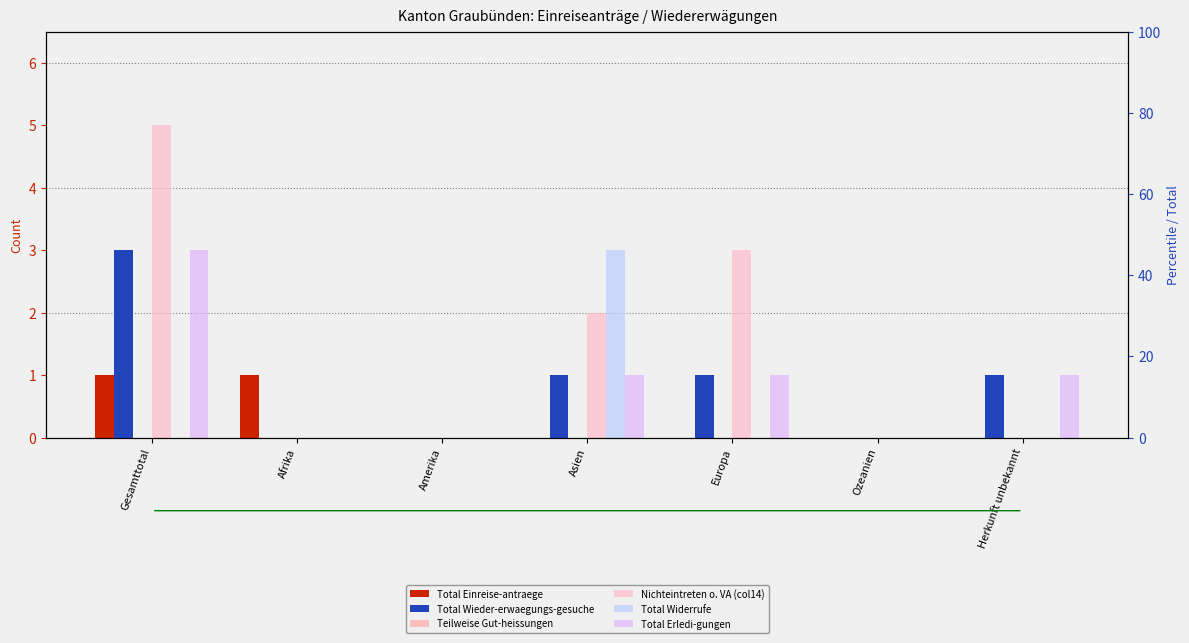

At which category is the sum across all series the highest?

Gesamttotal